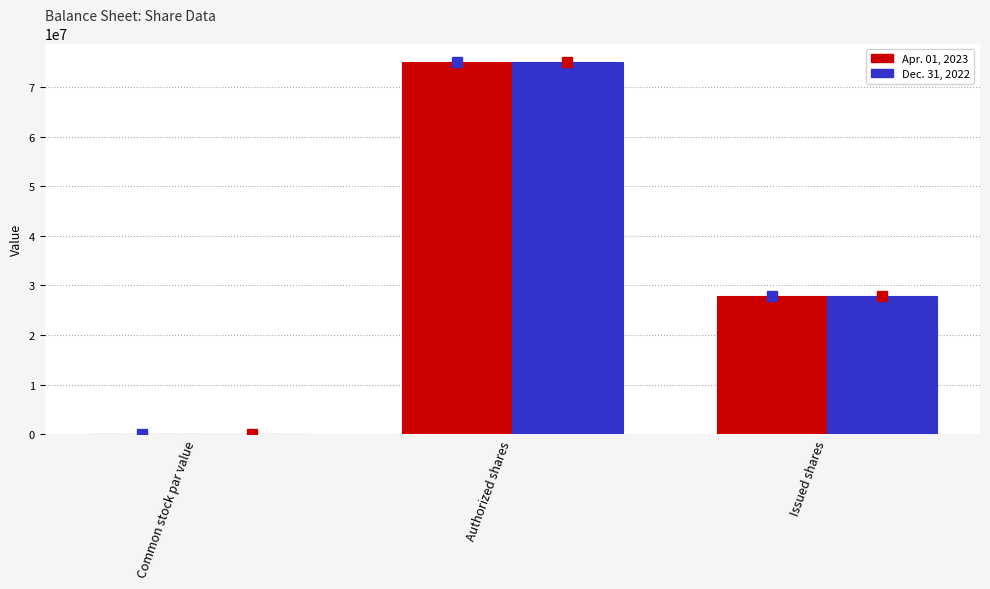

Is it true that Dec. 31, 2022 equals 27900000 at Issued shares?

True